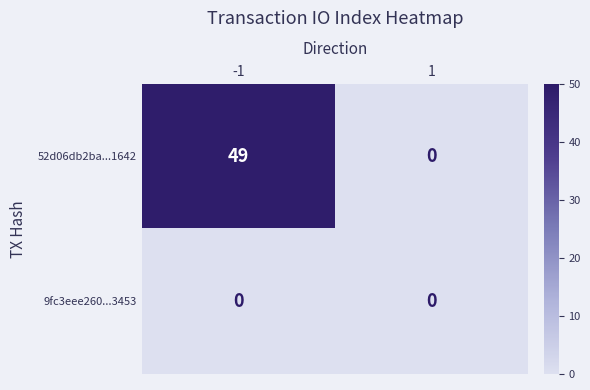

Is it true that 52d06db2ba...1642 equals 30 at -1?

False